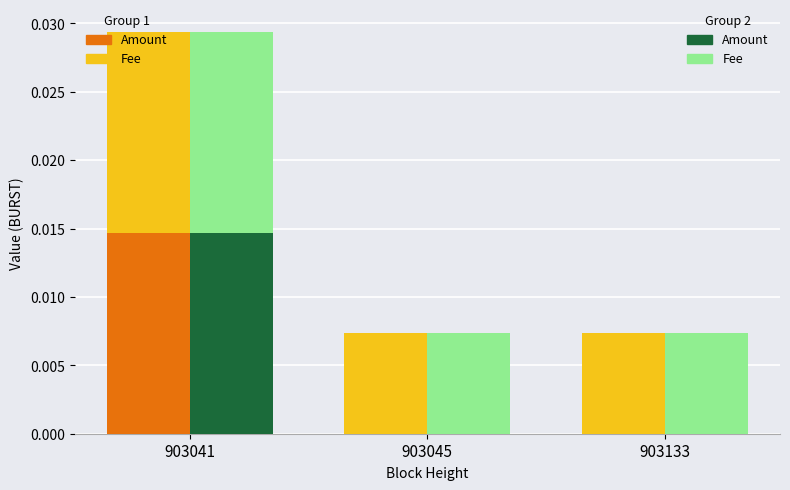

At 903045, list the series in order from smallest to largest.

Amount, Amount (set2), Fee, Fee (set2)